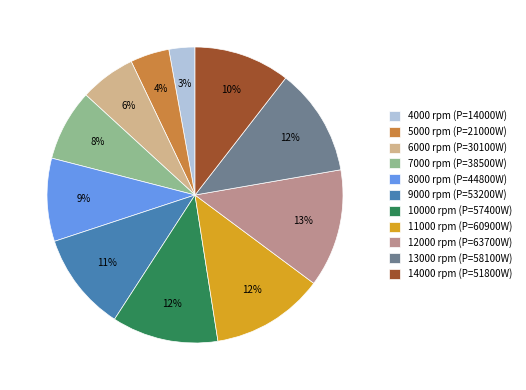

To the nearest percent, what percentage of the pie is 4000?

3%